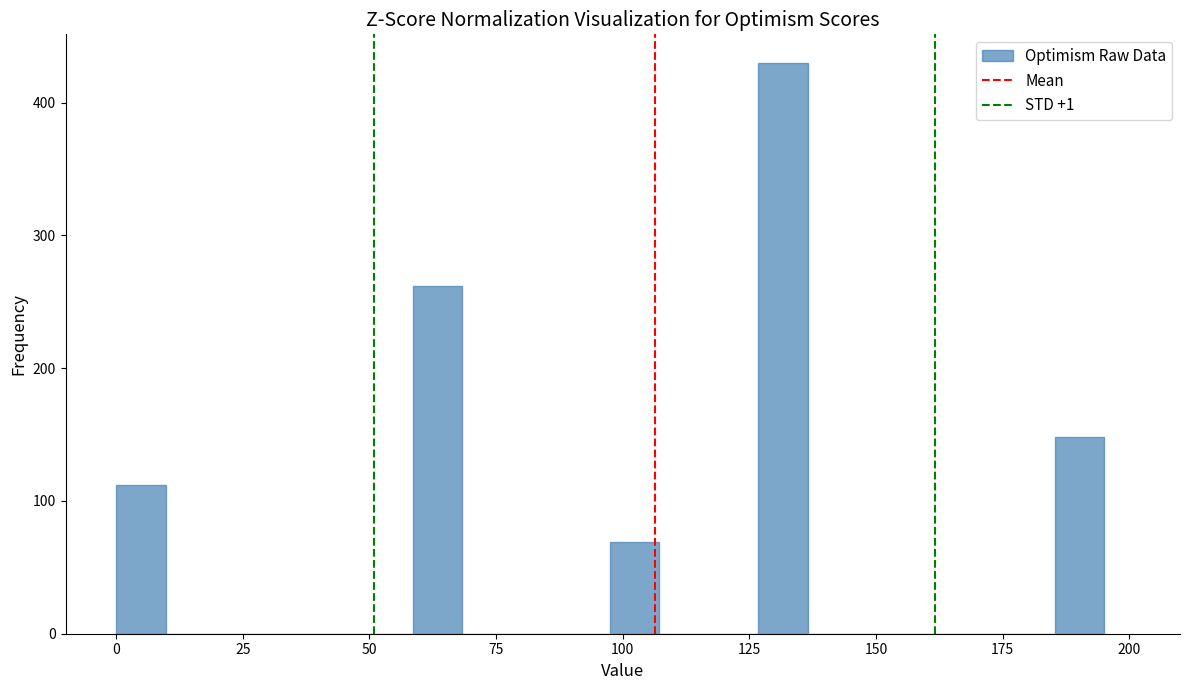

Around what value on the x-axis is the tallest bar? Give the approximate position of its centre, as read against the axis.

130